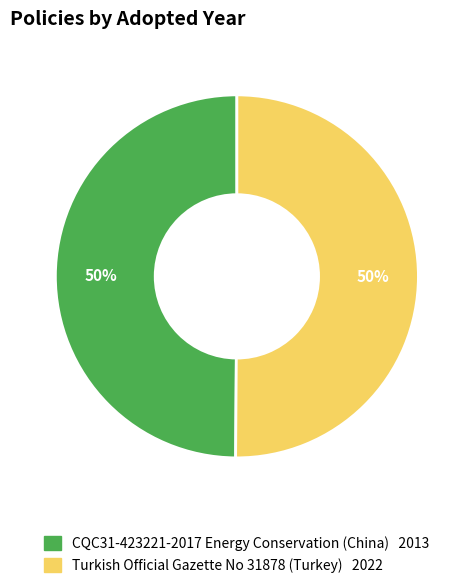

Is it true that CQC31-423221-2017 Energy Conservation (China) is 55% of the pie?

False